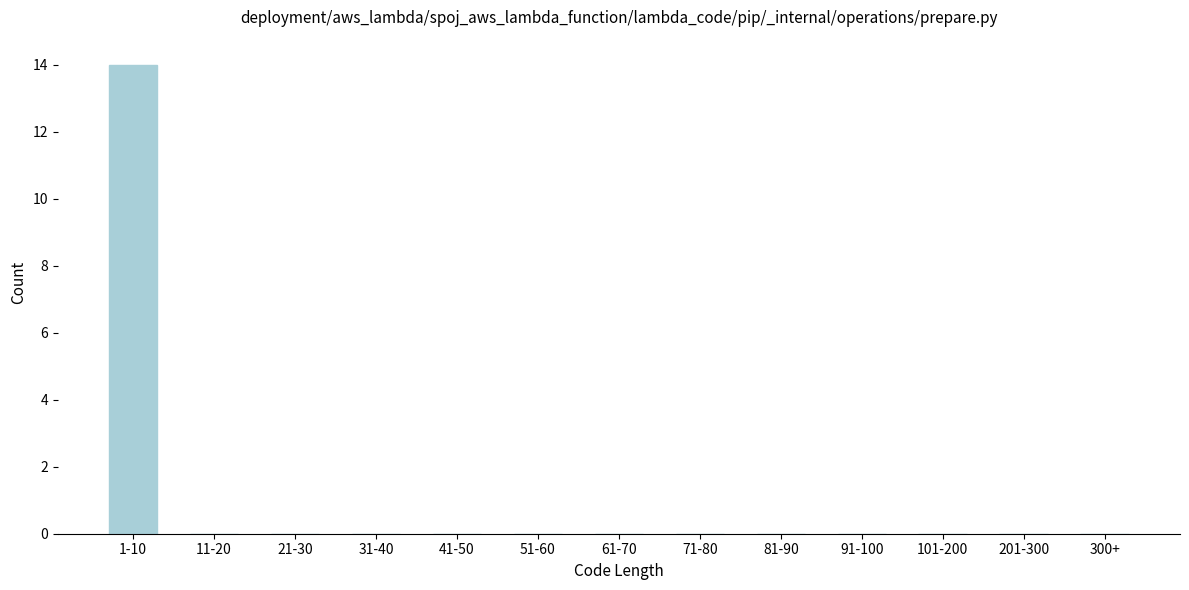

Reading left to right, transcribe all the data shown in this chart.

1-10=14	11-20=0	21-30=0	31-40=0	41-50=0	51-60=0	61-70=0	71-80=0	81-90=0	91-100=0	101-200=0	201-300=0	300+=0